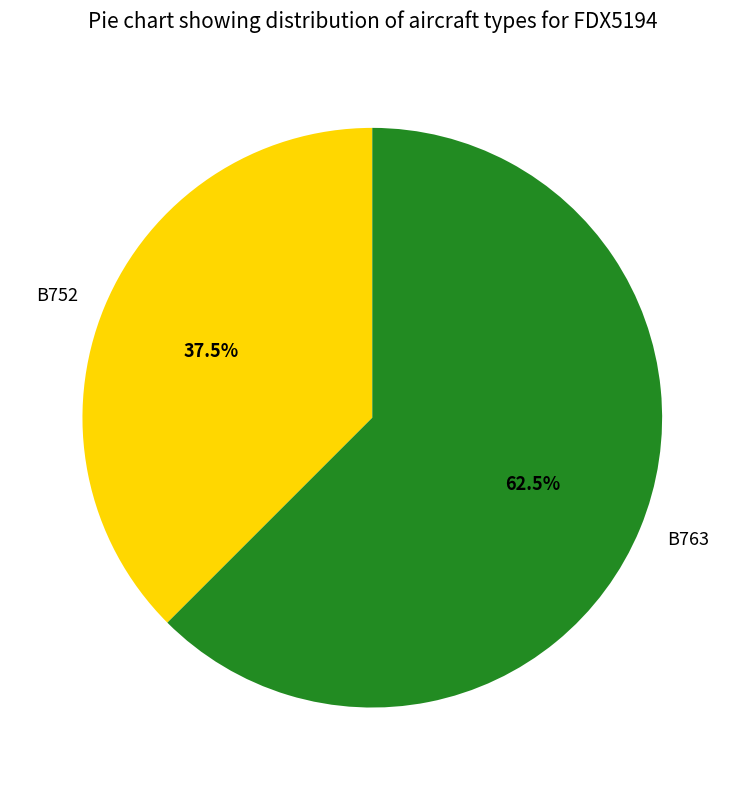

Is B763 the majority of the pie?

Yes